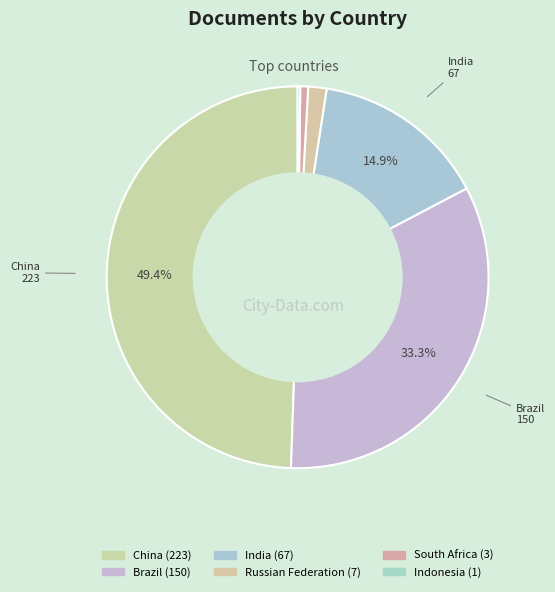

Is there a majority slice in this chart?

No